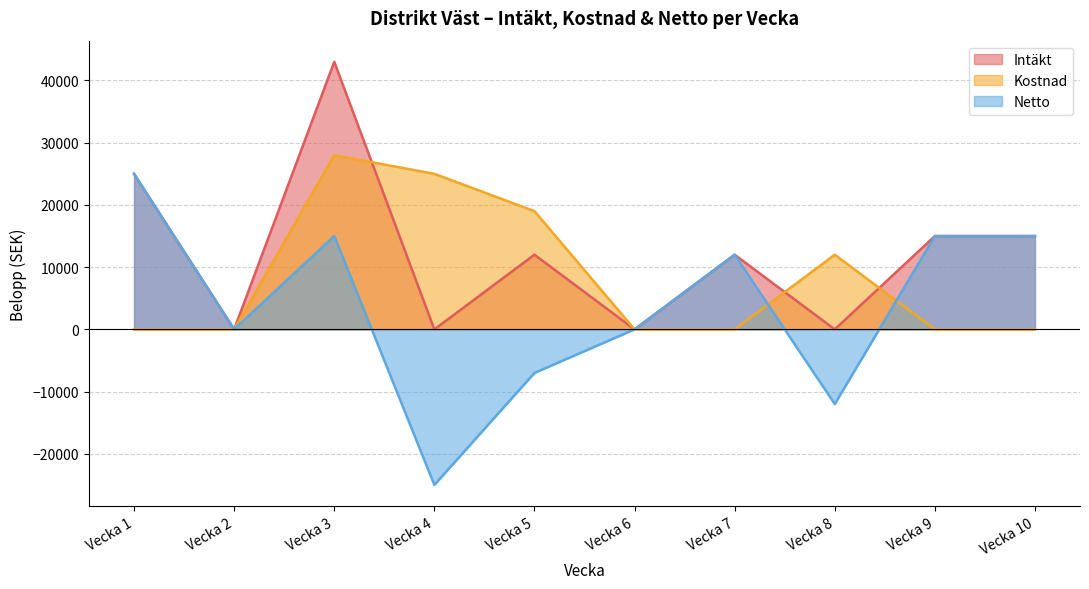

Reading left to right, extract all data points from this chart.

Intäkt: 25000	0	43000	0	12000	0	12000	0	15000	15000
Kostnad: 0	0	28000	25000	19000	0	0	12000	0	0
Netto: 25000	0	15000	-25000	-7000	0	12000	-12000	15000	15000